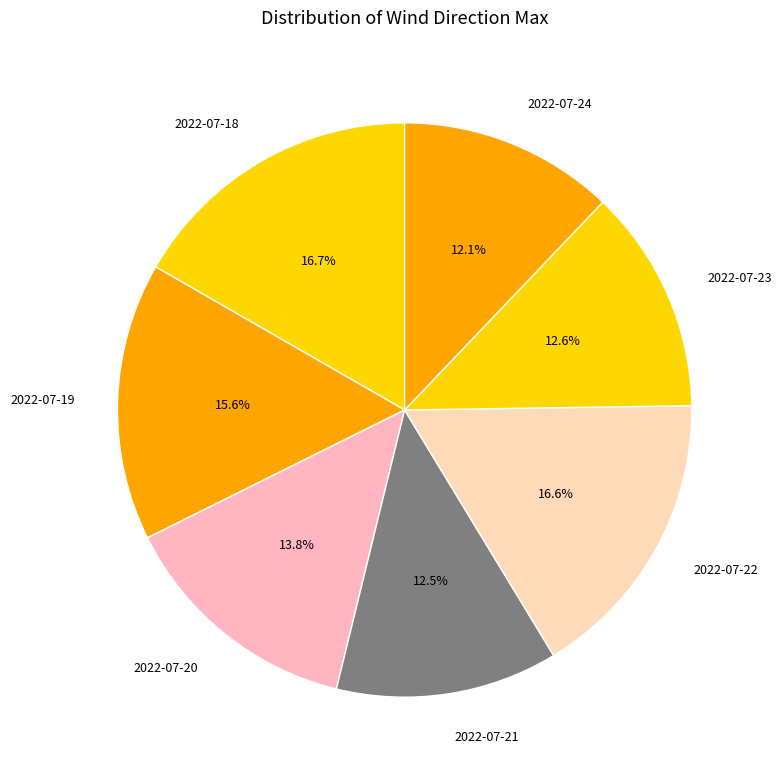

To the nearest percent, what portion does 2022-07-23 represent?

13%